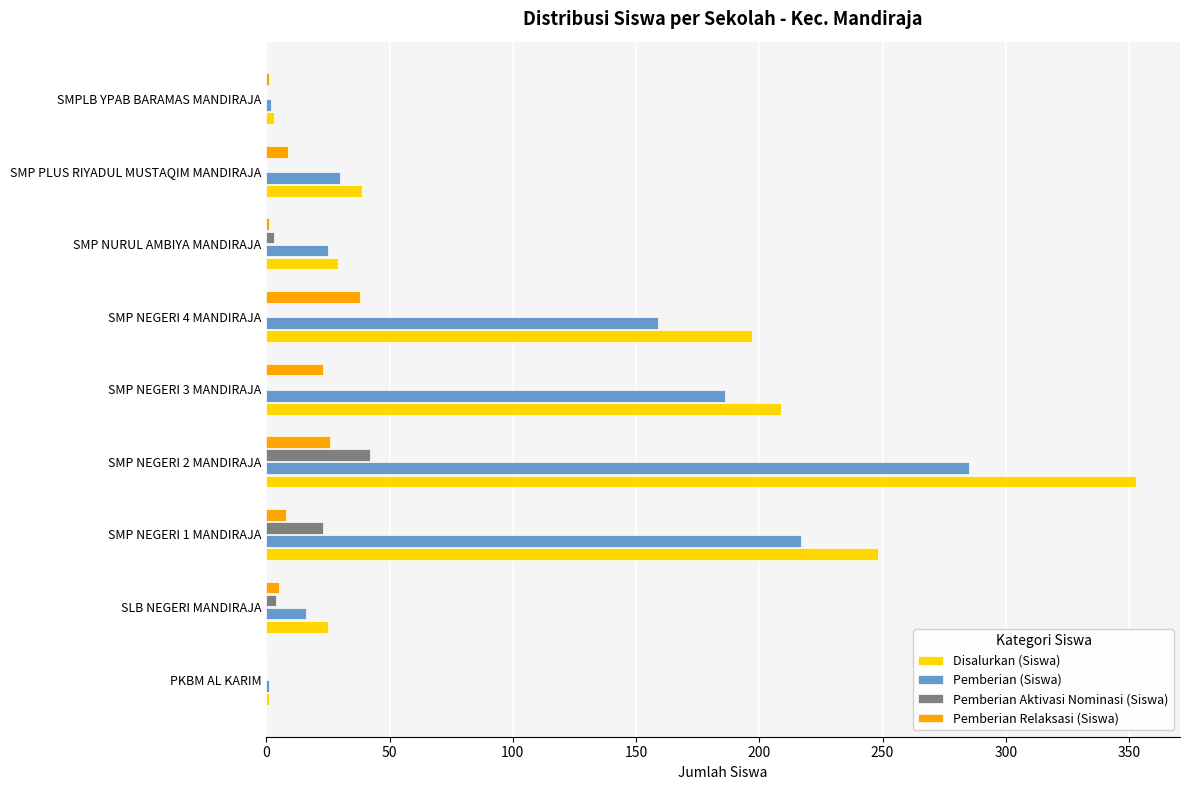

How many distinct data groups are displayed?

4